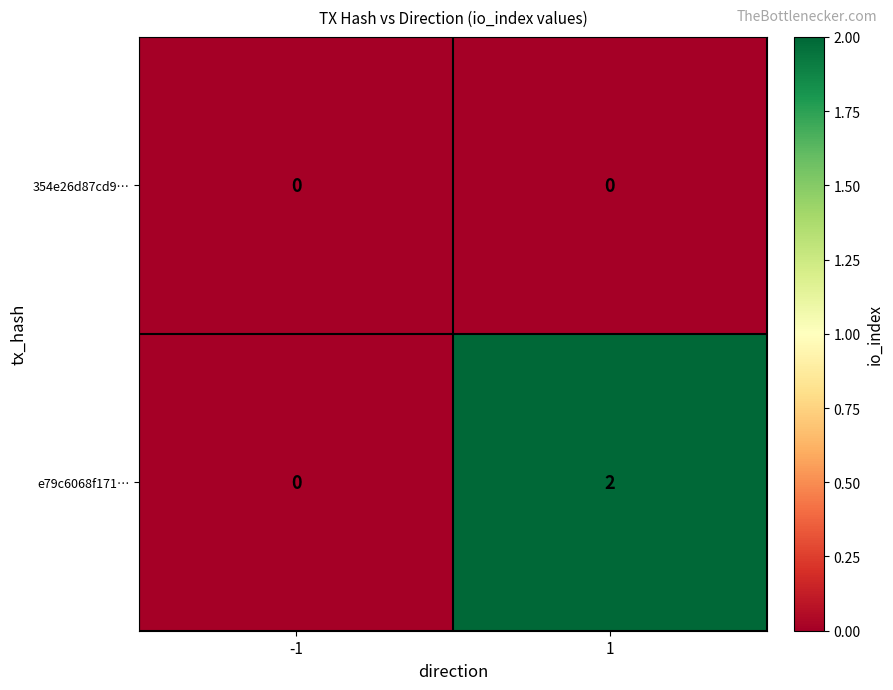

Which series has the widest spread of values?

e79c6068f171…